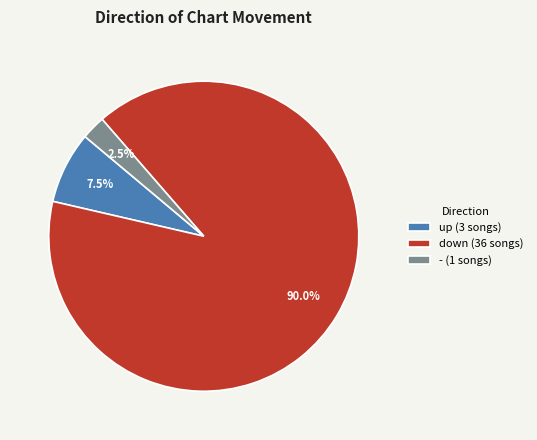

To the nearest percent, what is the difference between the down and up slice percentages?

82%